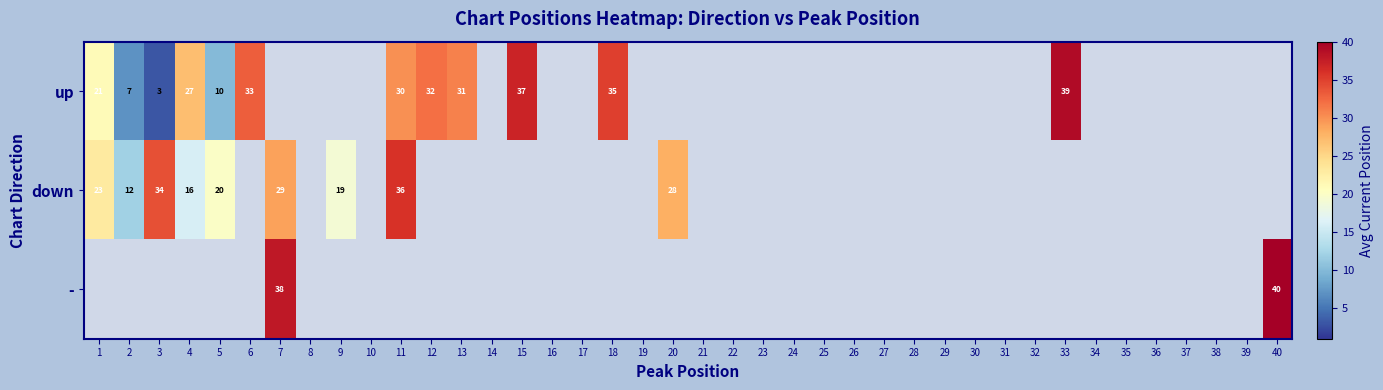

Which category has the lowest value across all series?

3